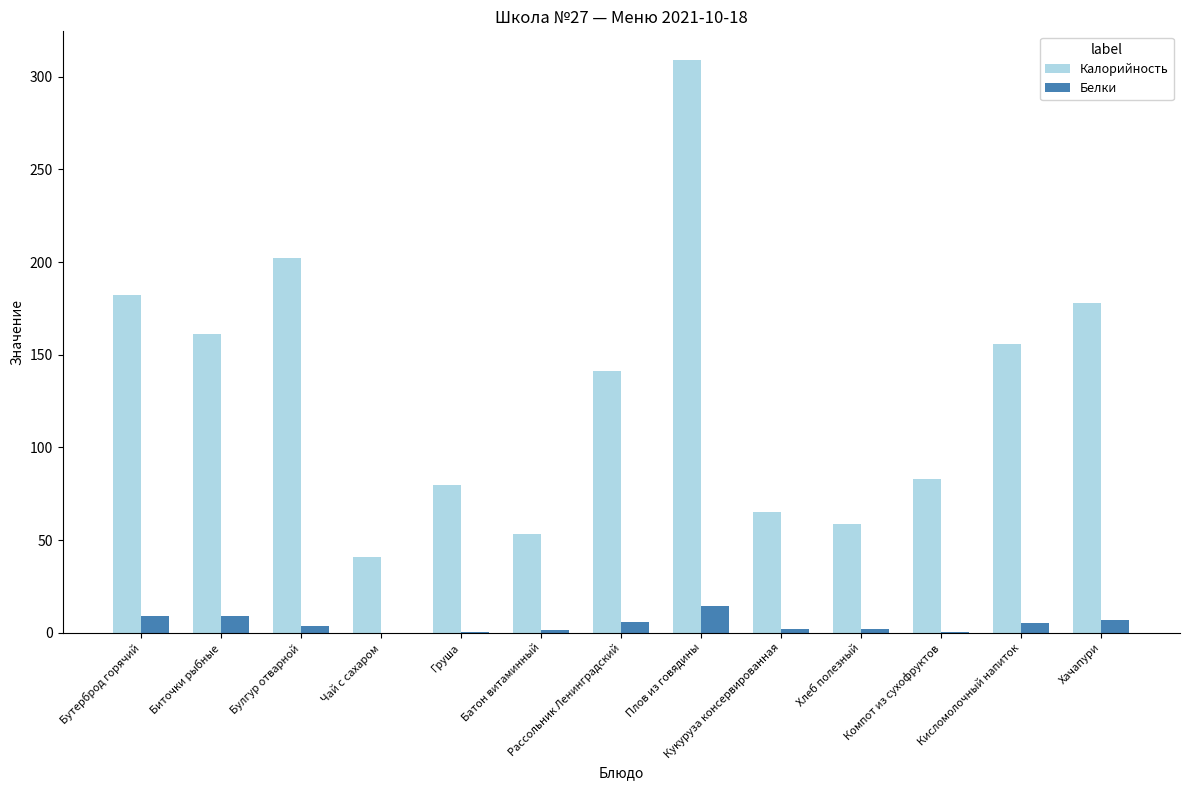

Which series has the largest total across all categories?

Калорийность